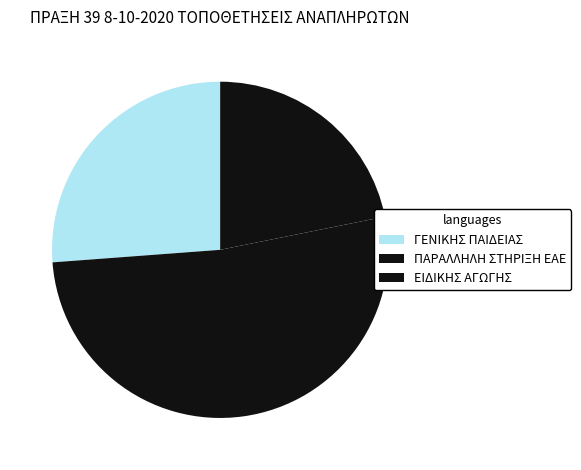

How many segments does this pie chart have?

3